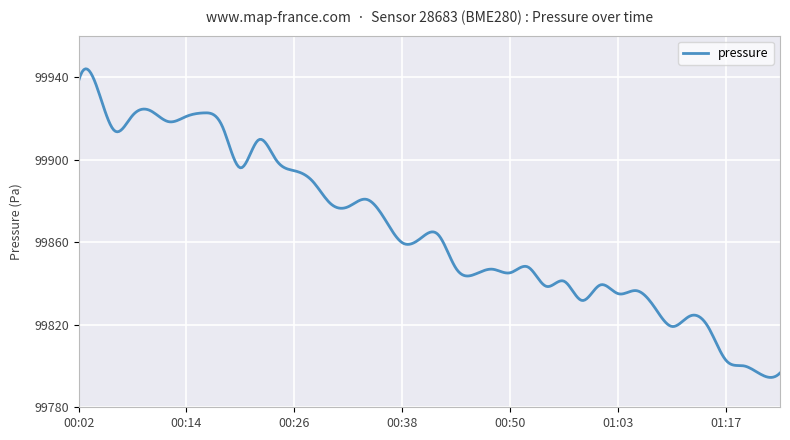

What is the maximum value shown in the chart?

99943.9